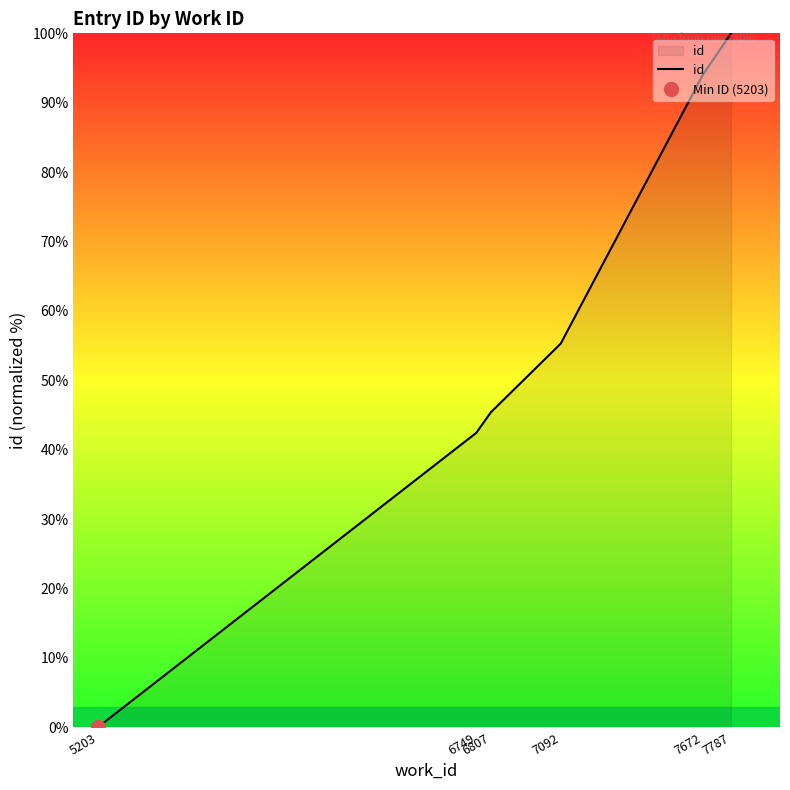

What is the greatest value displayed?

100.0